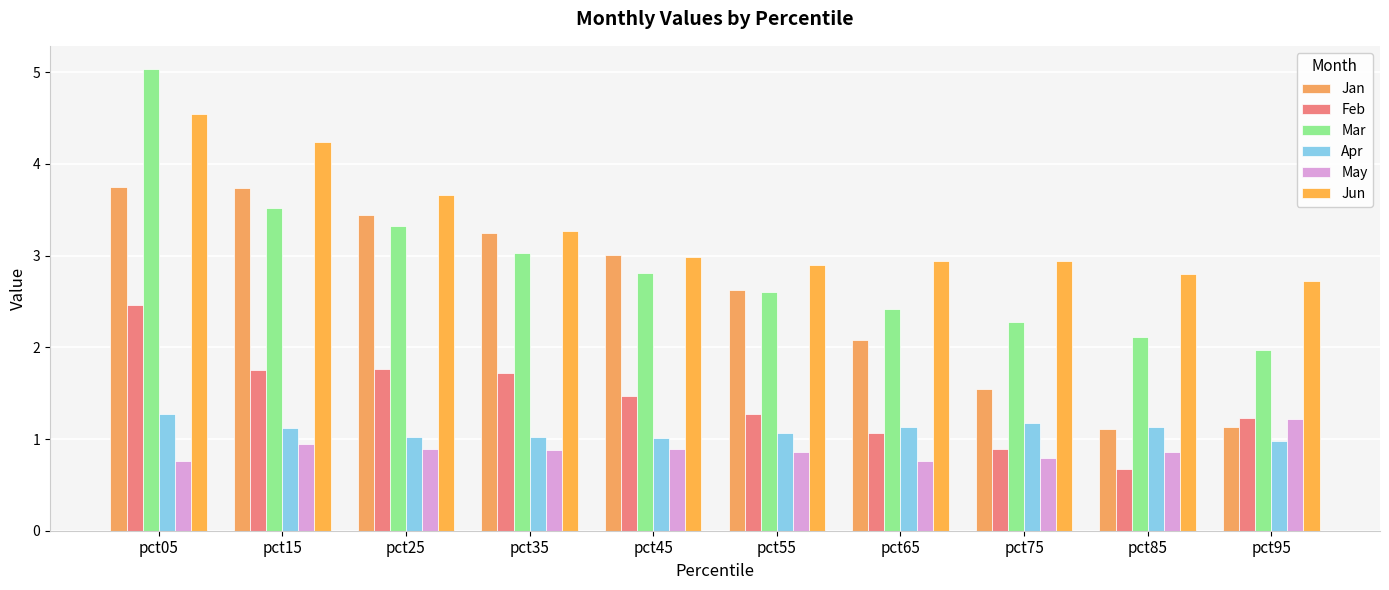

Which series has the largest range (max minus min)?

Mar